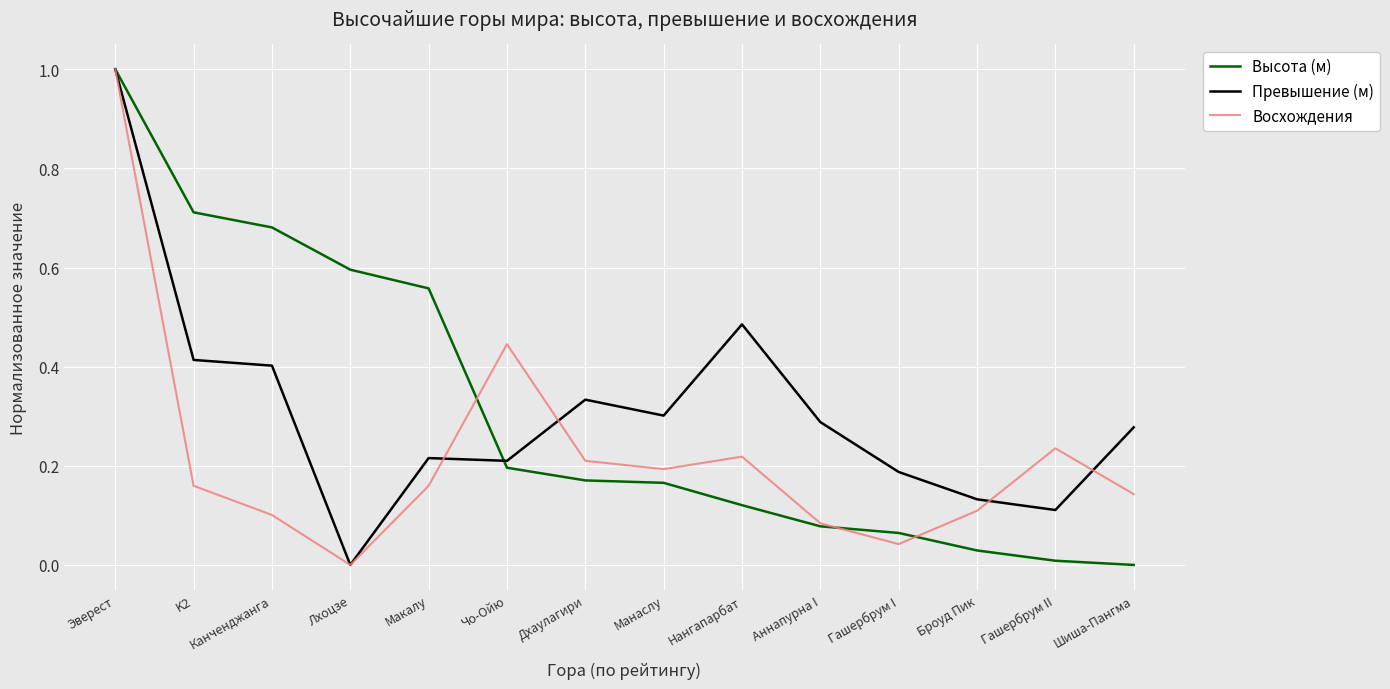

Rank the series at Нангапарбат from lowest to highest value.

Высота (м), Восхождения, Превышение (м)